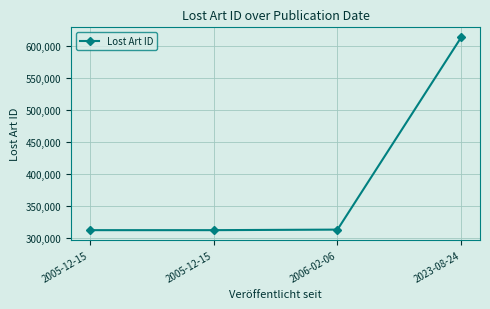

Rank the categories by value from highest to lowest.

2023-08-24, 2006-02-06, 2005-12-15, 2005-12-15